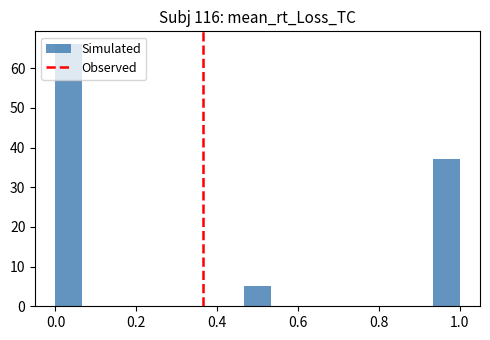

Read against the x-axis, roughly where is the centre of the tallest bar?

0.04